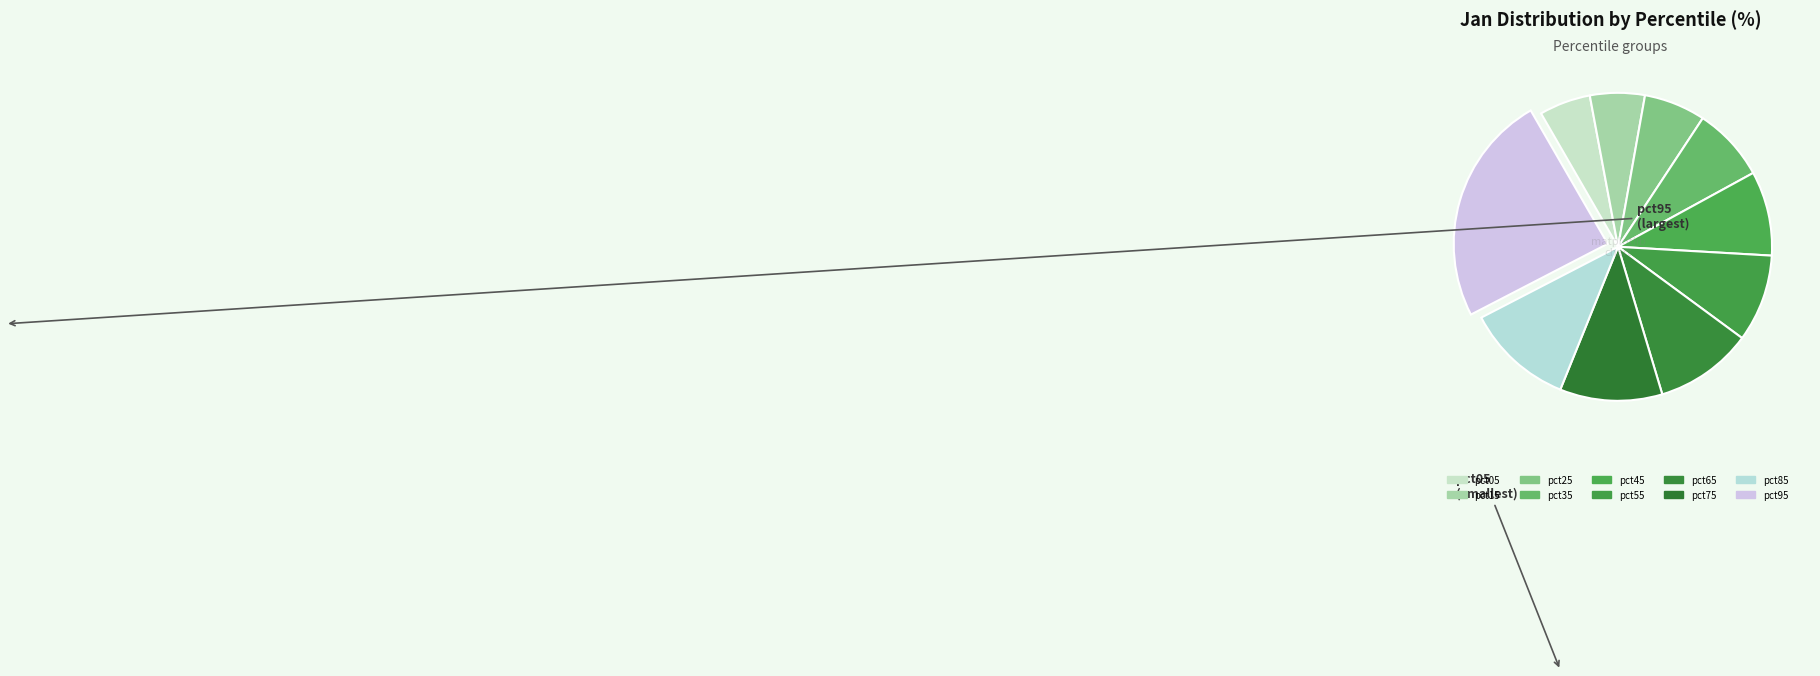

Count the number of slices in the pie.

10